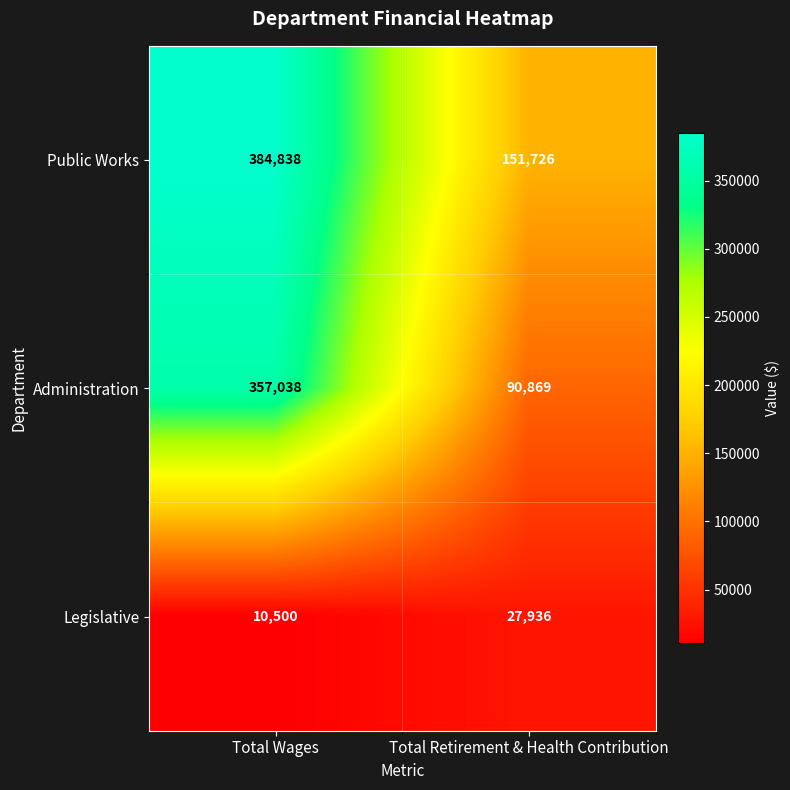

True or false: Administration has a value of 90869 at Total Retirement & Health Contribution.

True